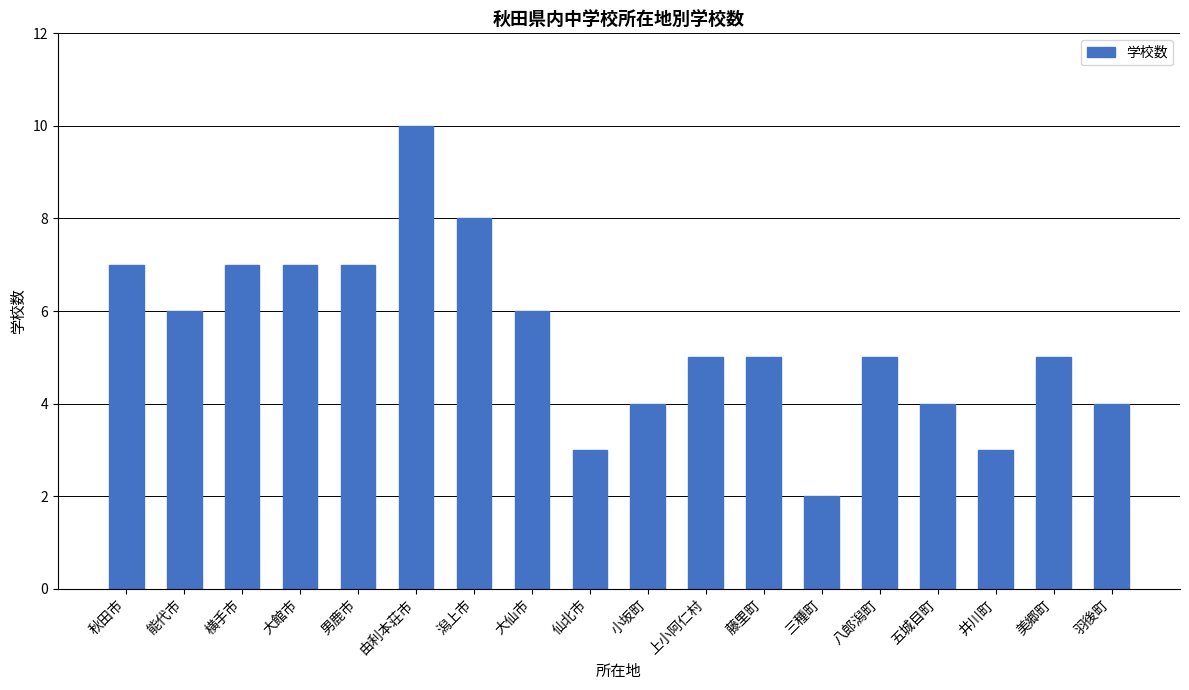

The chart shows a value of 8 at 大仙市. True or false?

False